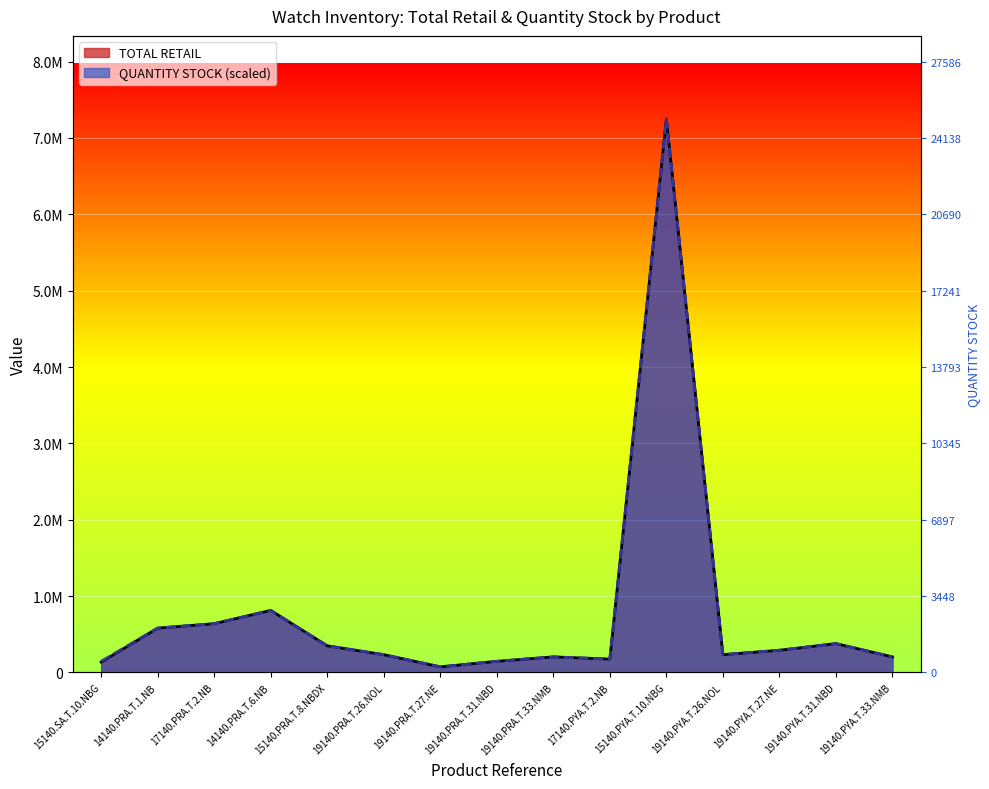

The TOTAL RETAIL series shows 95167 at 19140.PRA.T.27.NE. True or false?

False